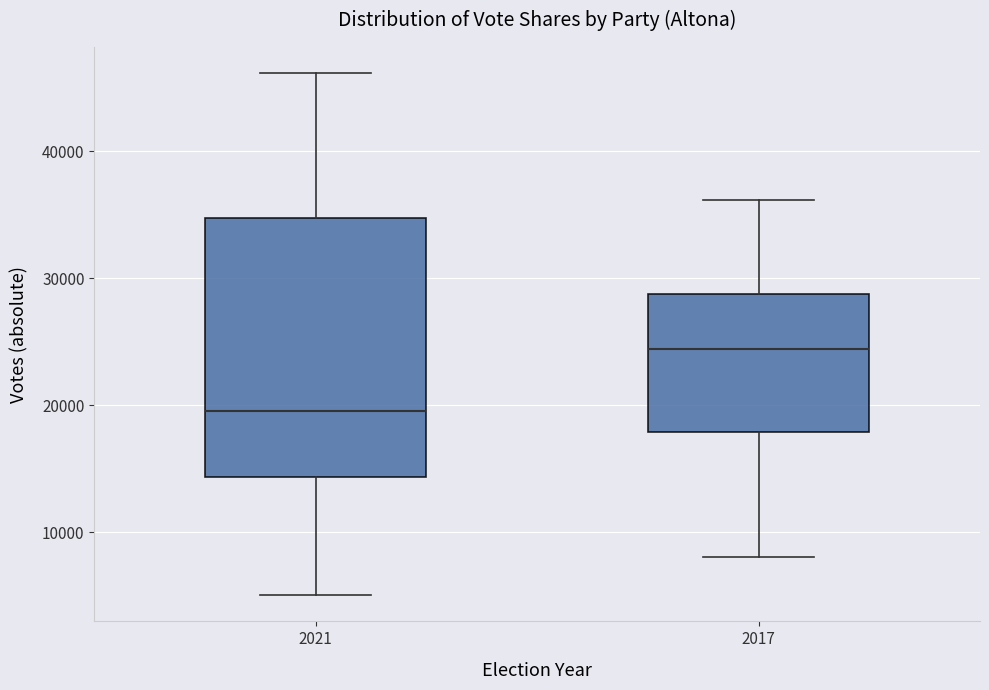

Which box's median line is the lowest?

2021